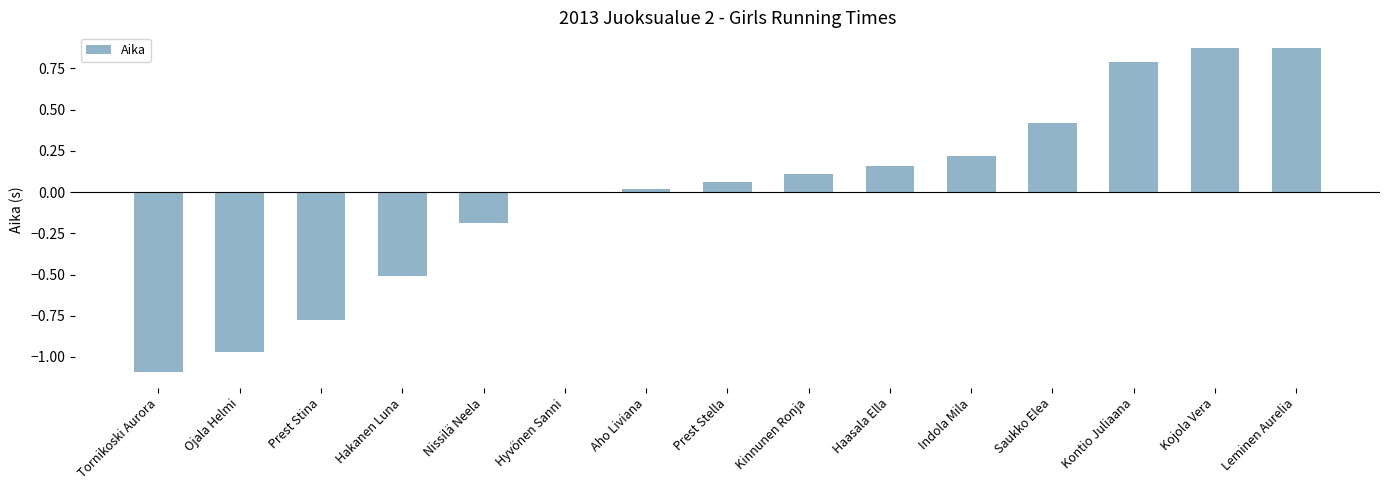

The value at Ojala Helmi is -0.4. True or false?

False